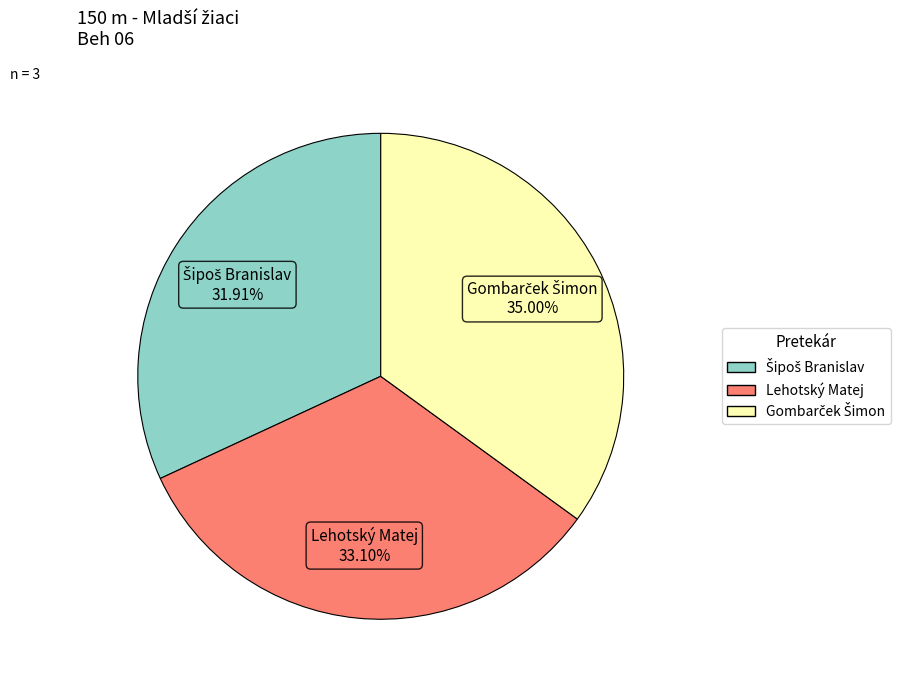

Is there any slice that represents more than half of the pie?

No